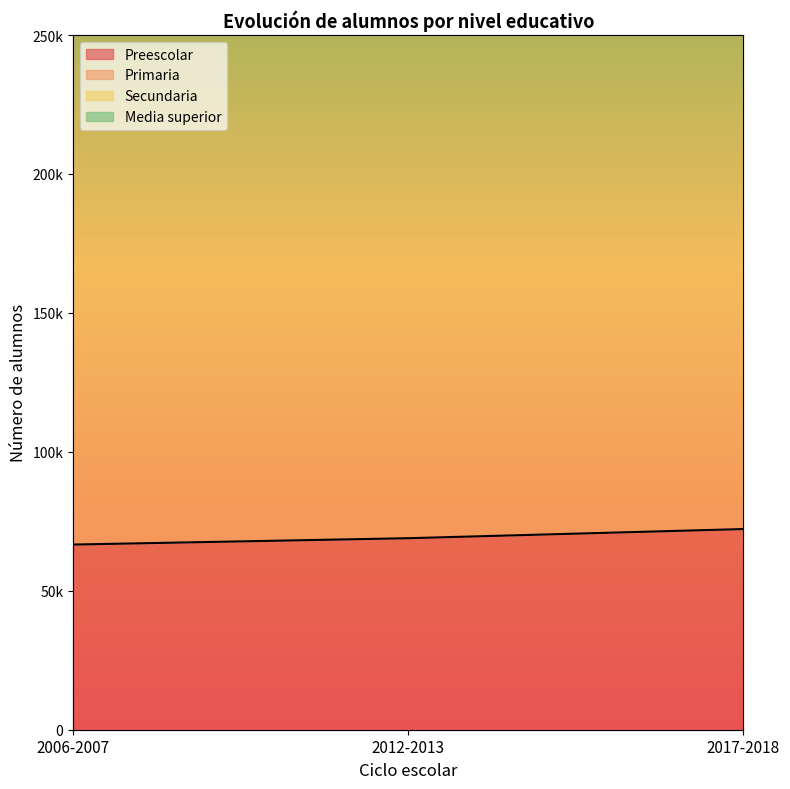

List the series in order of their peak value, highest first.

Secundaria, Preescolar